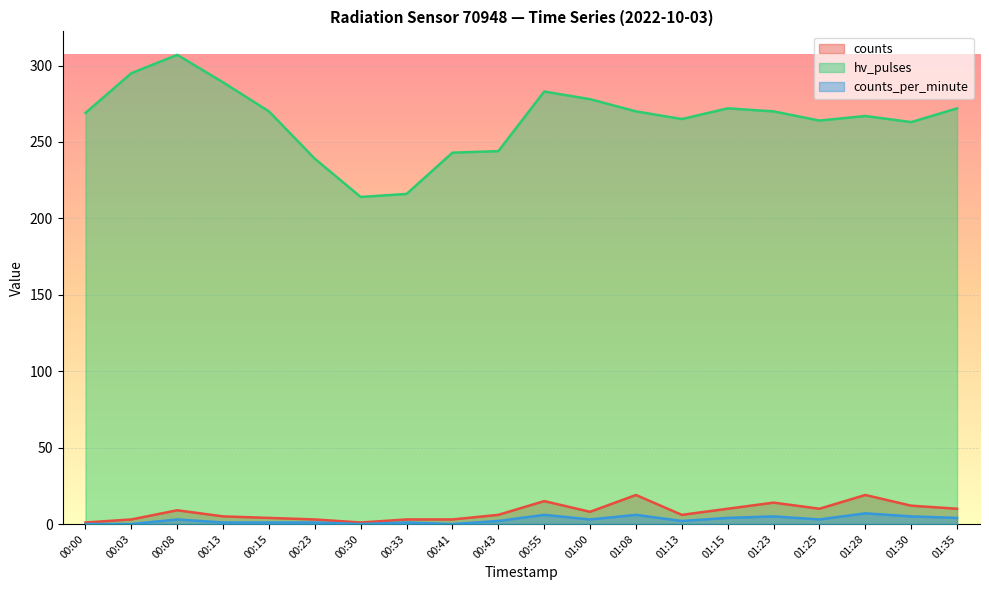

Reading left to right, list all the values displayed in this chart.

counts: 00:00=1	00:03=3	00:08=9	00:13=5	00:15=4	00:23=3	00:30=1	00:33=3	00:41=3	00:43=6	00:55=15	01:00=8	01:08=19	01:13=6	01:15=10	01:23=14	01:25=10	01:28=19	01:30=12	01:35=10
hv_pulses: 00:00=269	00:03=295	00:08=307	00:13=289	00:15=270	00:23=239	00:30=214	00:33=216	00:41=243	00:43=244	00:55=283	01:00=278	01:08=270	01:13=265	01:15=272	01:23=270	01:25=264	01:28=267	01:30=263	01:35=272
counts_per_minute: 00:00=0	00:03=0	00:08=3	00:13=1	00:15=1	00:23=1	00:30=0	00:33=1	00:41=0	00:43=2	00:55=6	01:00=3	01:08=6	01:13=2	01:15=4	01:23=5	01:25=3	01:28=7	01:30=5	01:35=4